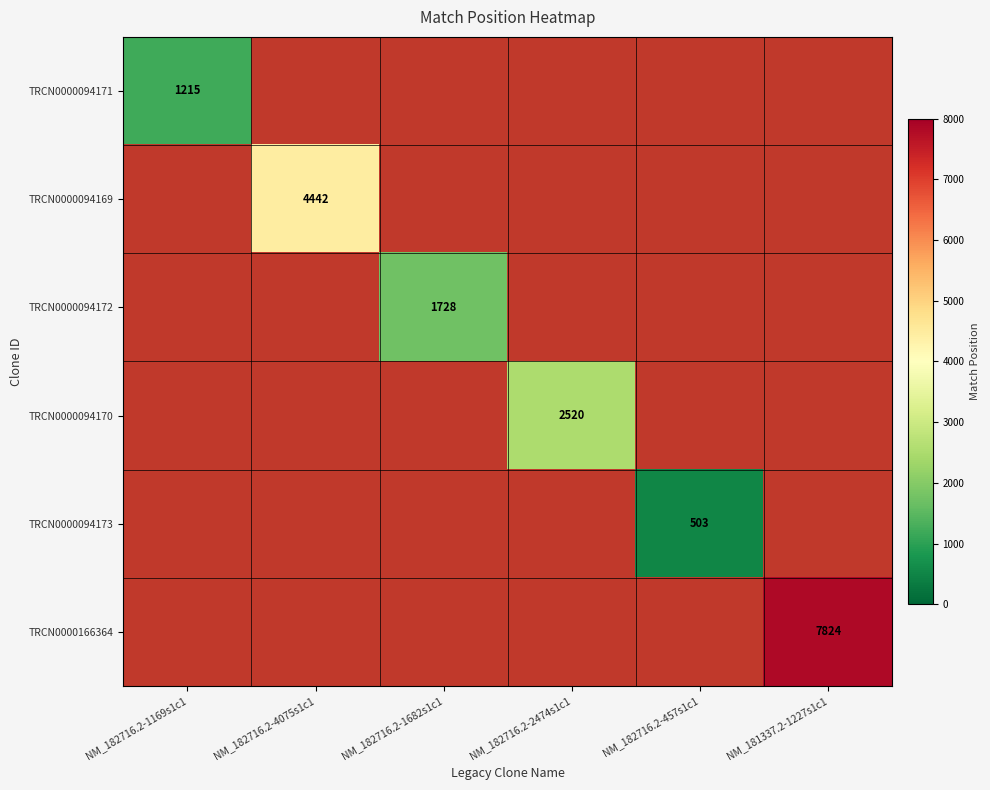

Is it true that TRCN0000094171 equals 1766 at NM_182716.2-1169s1c1?

False